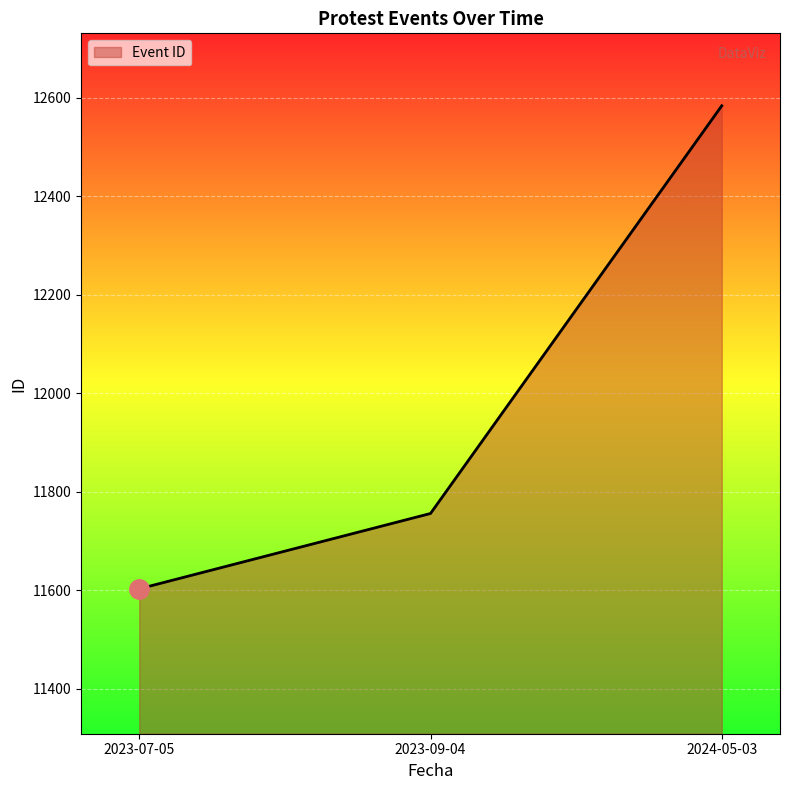

Count the number of categories in the chart.

3